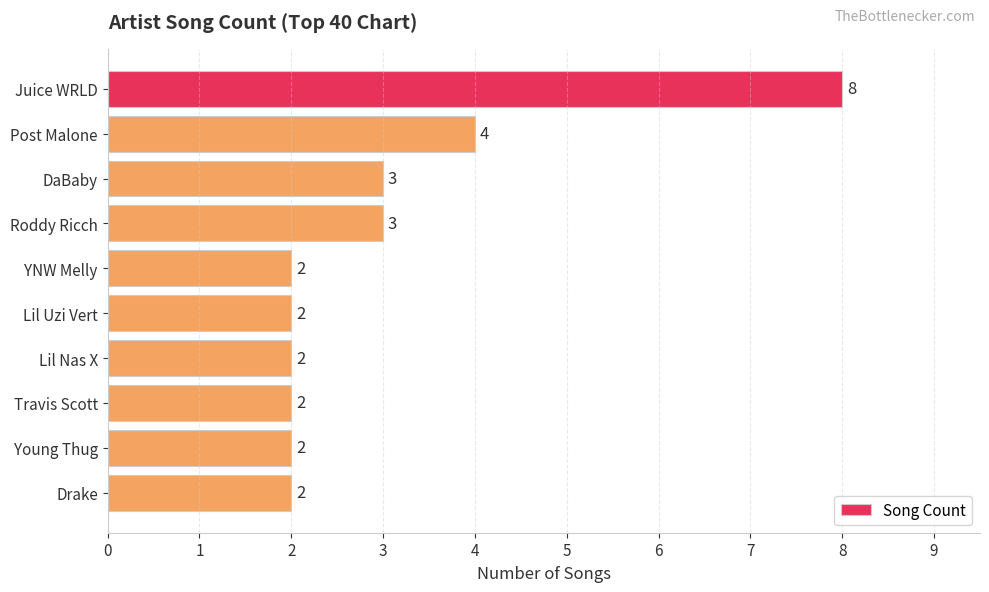

Which category has the highest value across all series?

Juice WRLD